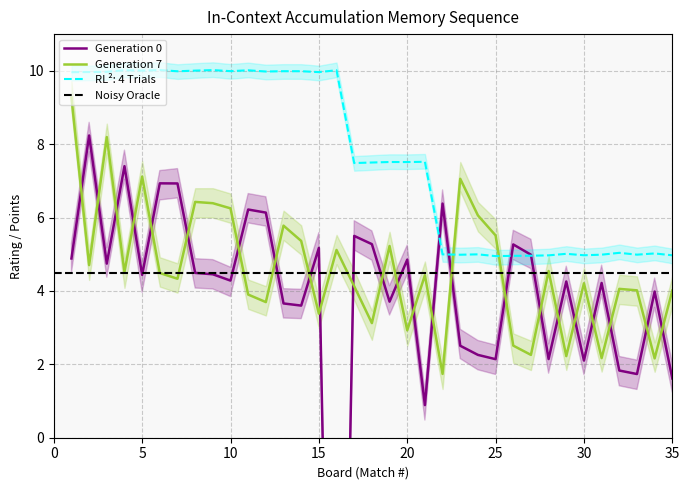

At which label is Noisy Oracle (Points) closest to 7?

17